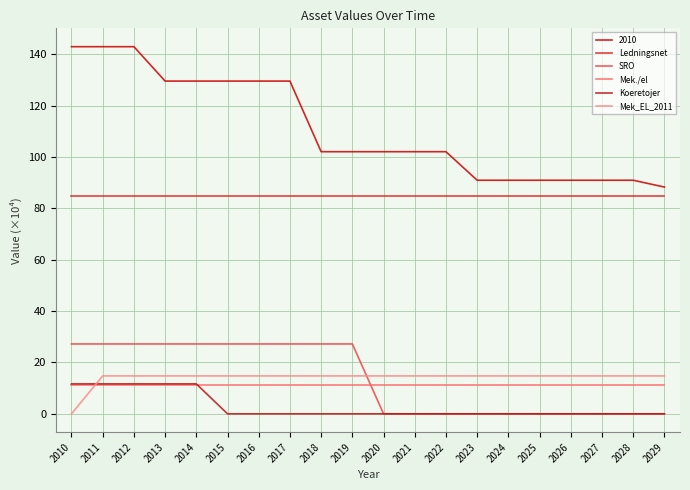

At how many categories does at least one series exceed 8?

20